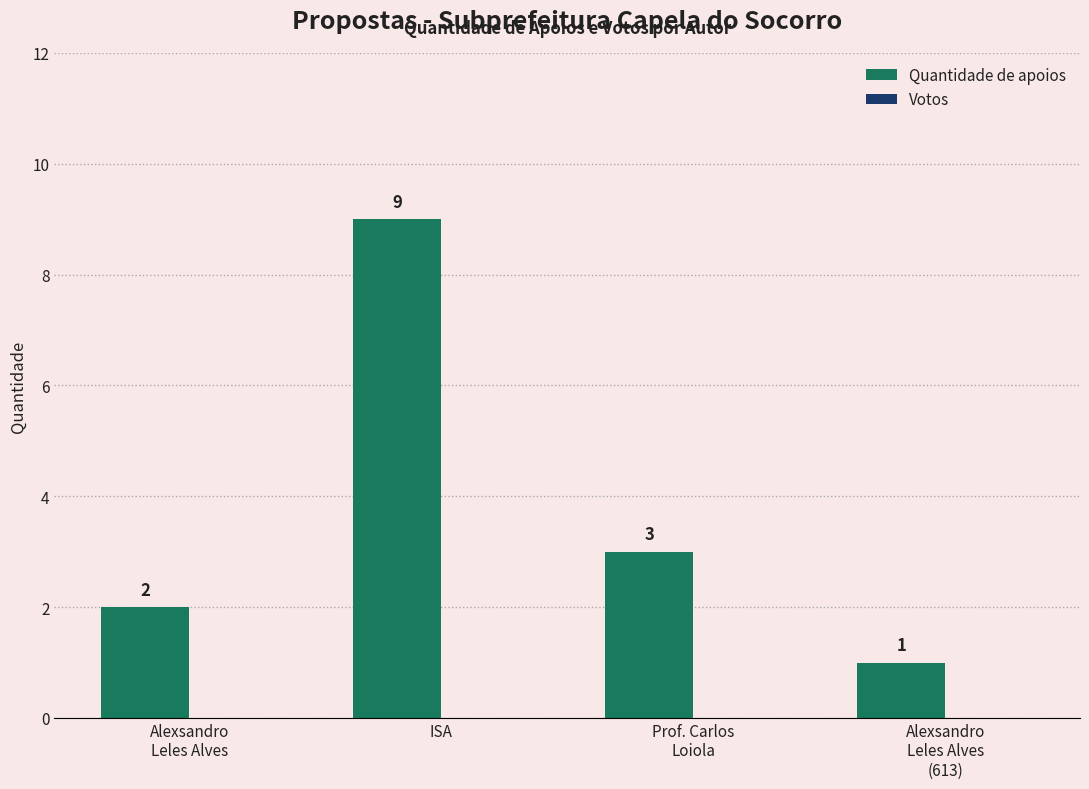

Where does the data first go above 3?

ISA